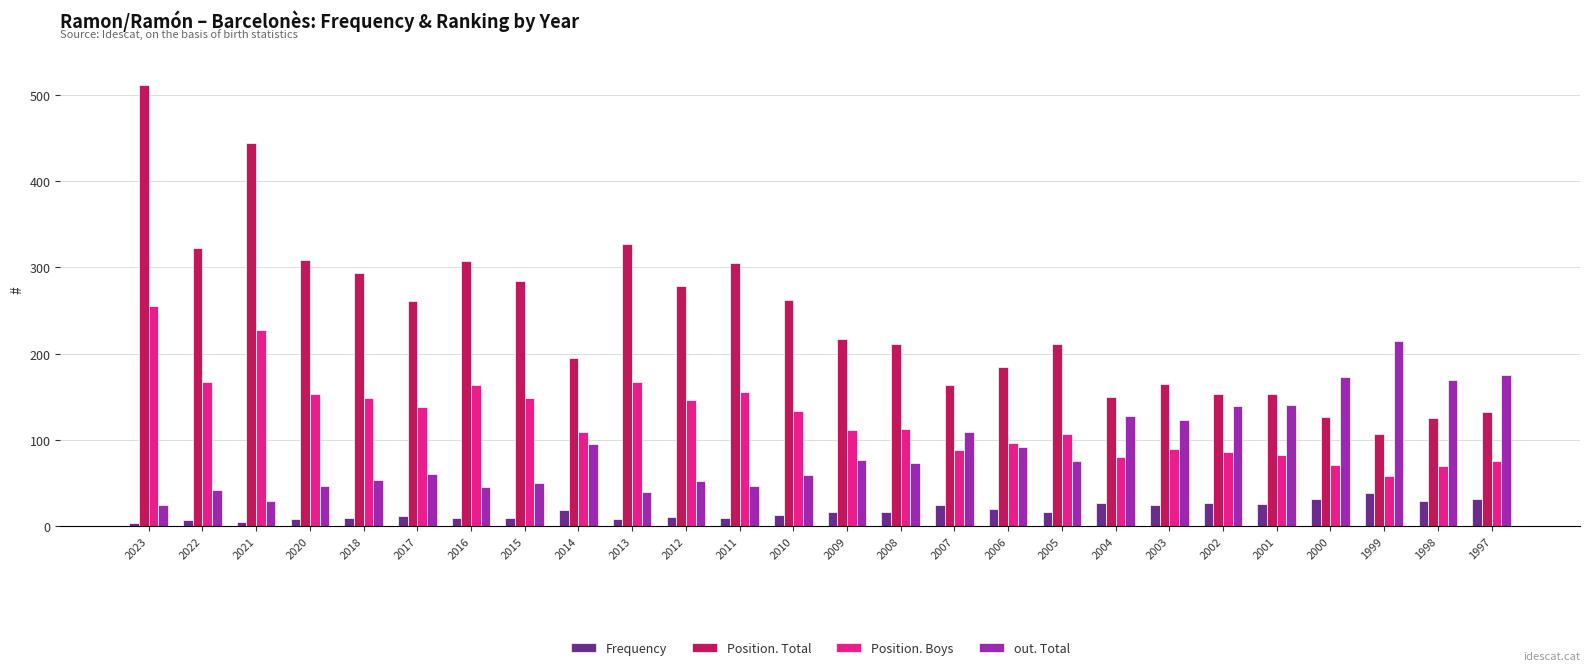

Which series has the widest spread of values?

Position. Total